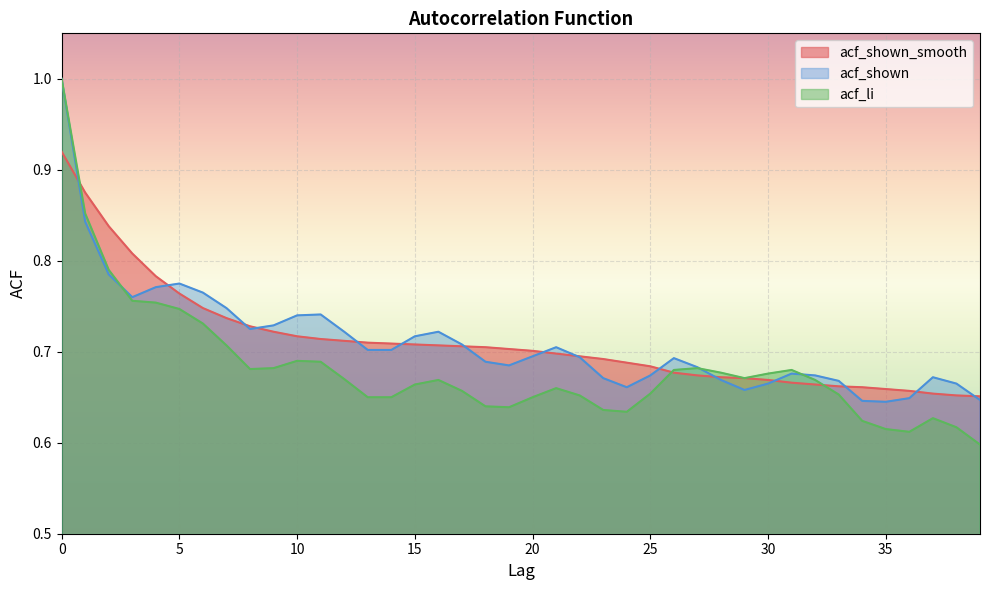

Rank the series at 26 from lowest to highest value.

acf_shown_smooth, acf_li, acf_shown